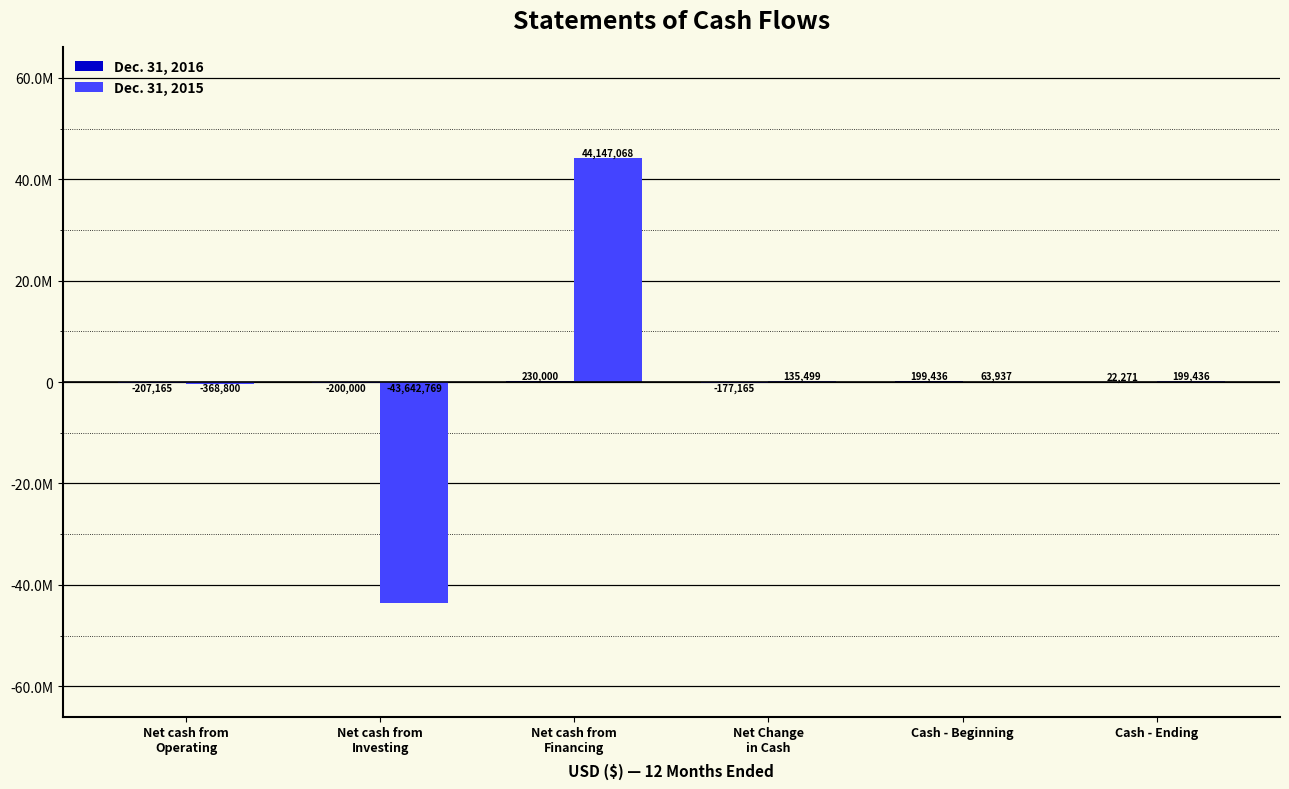

Are the bars grouped side by side (vs. stacked)?

Yes